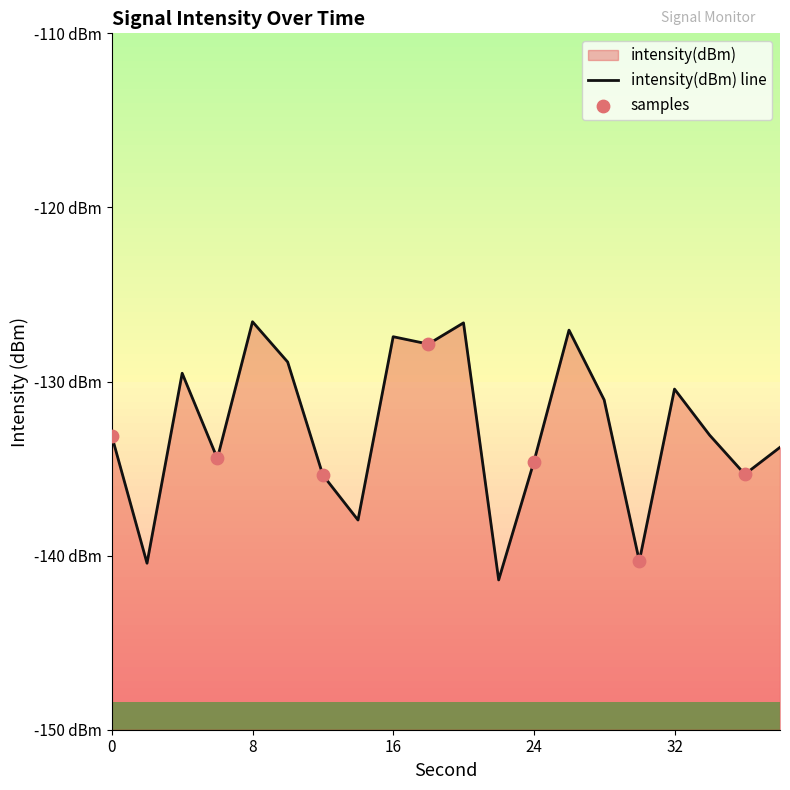

What is the change in value from 18 to 28?

-3.2